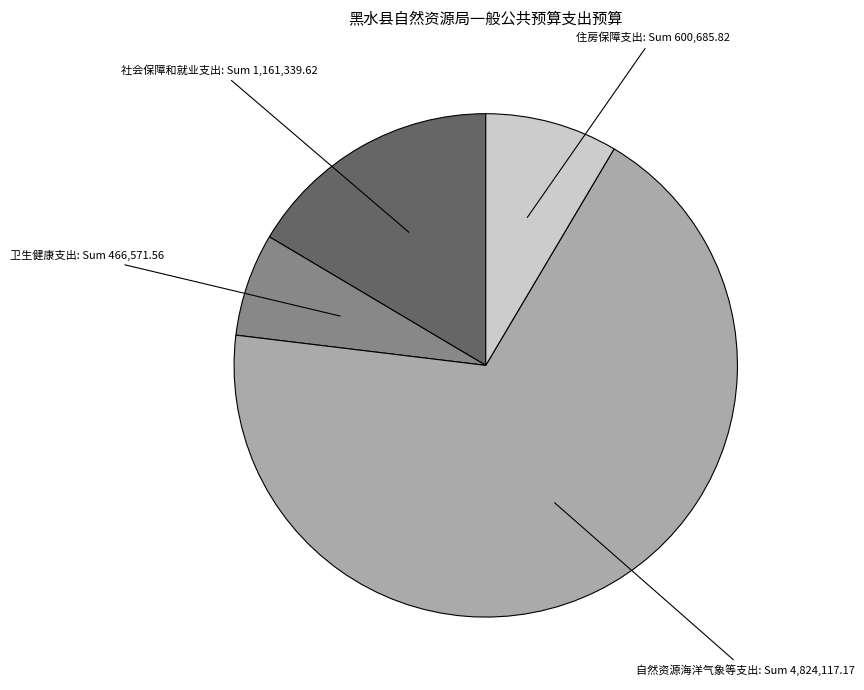

Rank the categories by value from highest to lowest.

自然资源海洋气象等支出, 社会保障和就业支出, 住房保障支出, 卫生健康支出